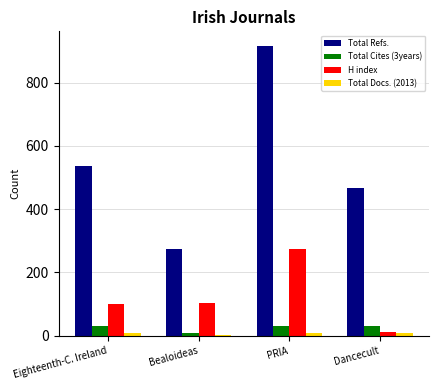

Is the value of Total Refs. at Dancecult greater than the value of H index at Eighteenth-C. Ireland?

Yes